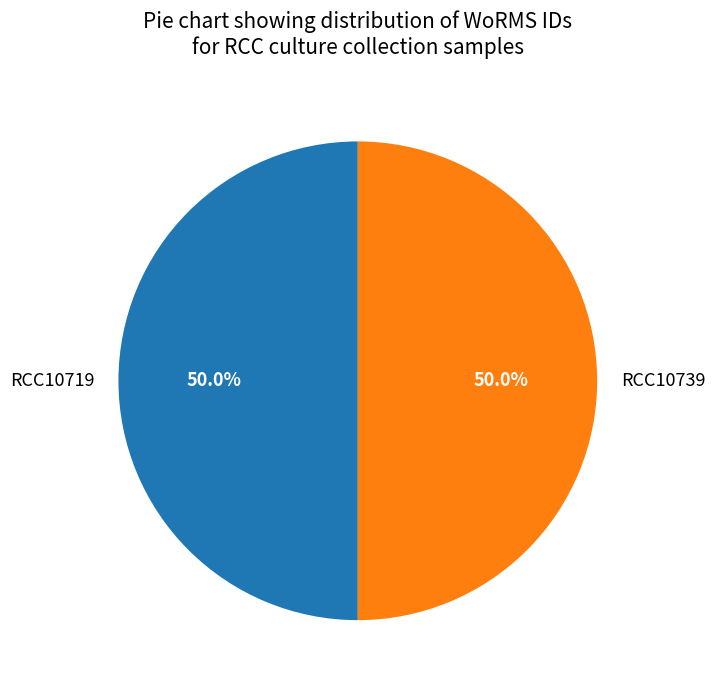

Approximately how many times larger is the value at RCC10719 compared to RCC10739?

1.0